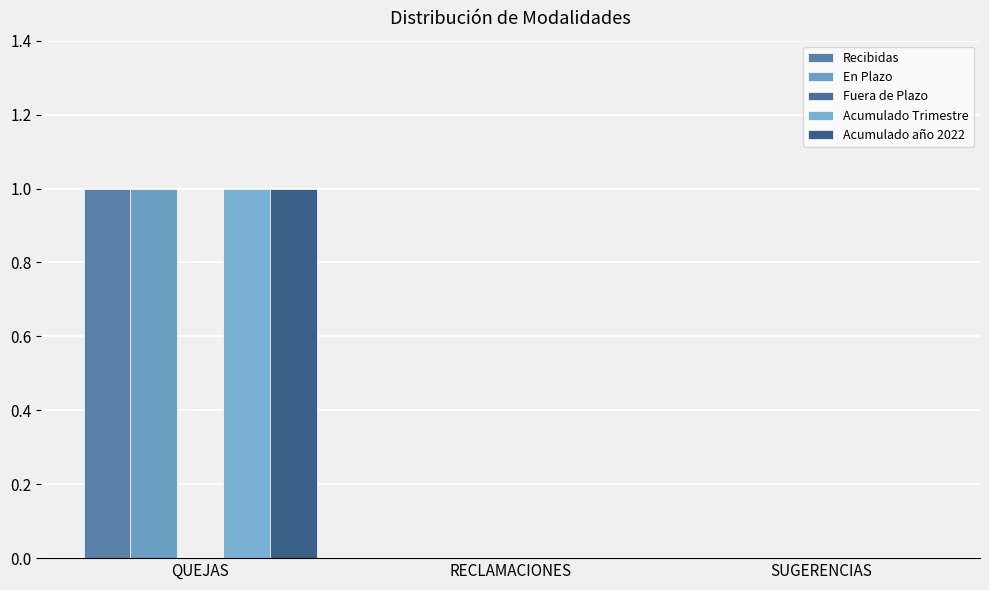

Does the chart contain stacked bars?

No